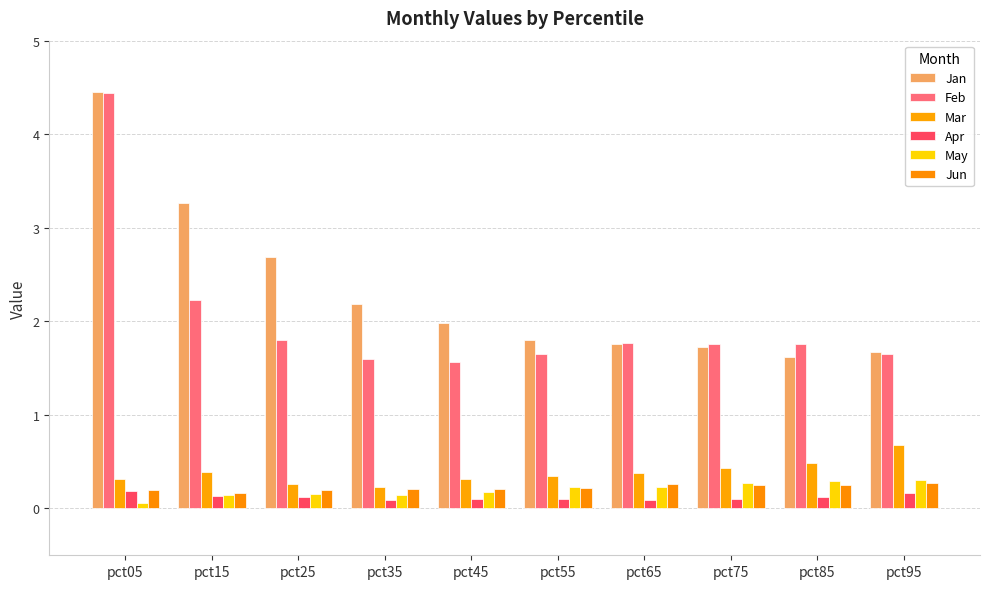

Which category has the highest value in the Jun series?

pct95